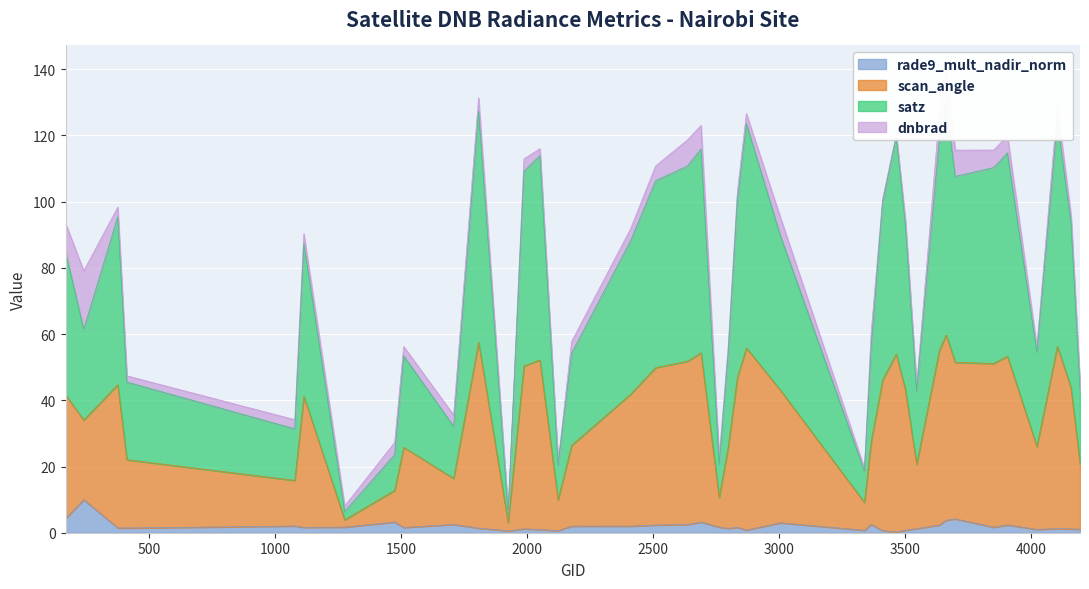

At how many categories does at least one series exceed 17?

38